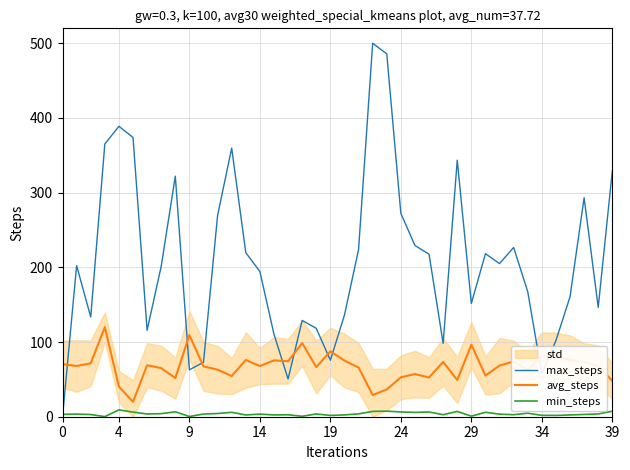

Between 31 and 25, which is larger?

25